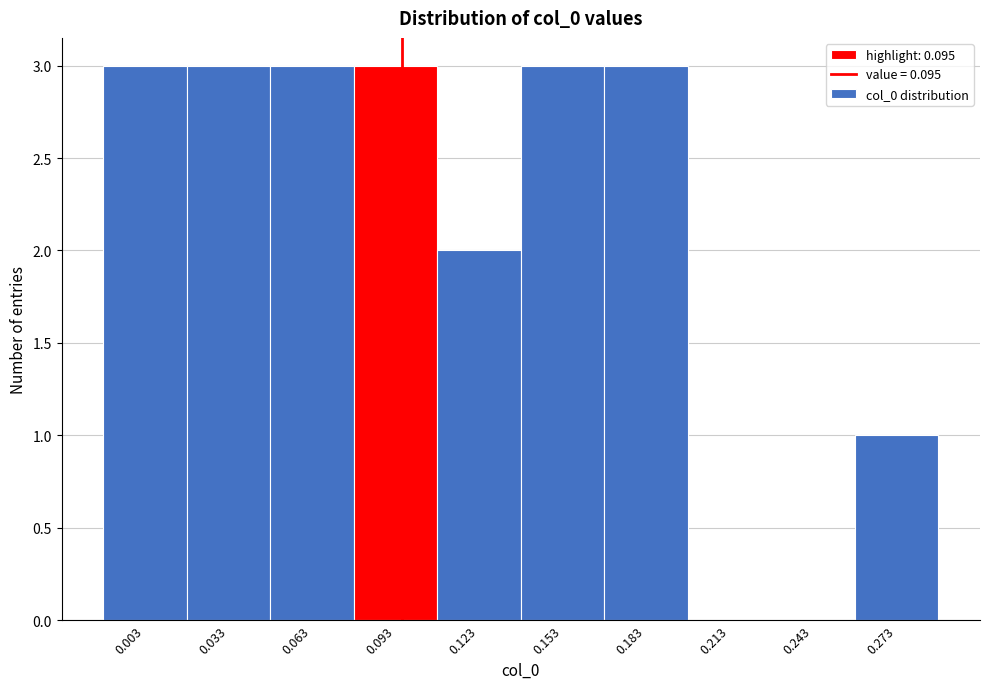

Reading left to right, list every bar in this chart as the range it spans on the x-axis followed by its height. Neither the bar edges nor the heights are printed on the chart, so give them approximately, as read against the axes.

-0.01 to 0.02: 3
0.02 to 0.05: 3
0.05 to 0.08: 3
0.08 to 0.11: 3
0.11 to 0.14: 2
0.14 to 0.17: 3
0.17 to 0.20: 3
0.20 to 0.23: 0
0.23 to 0.26: 0
0.26 to 0.29: 1